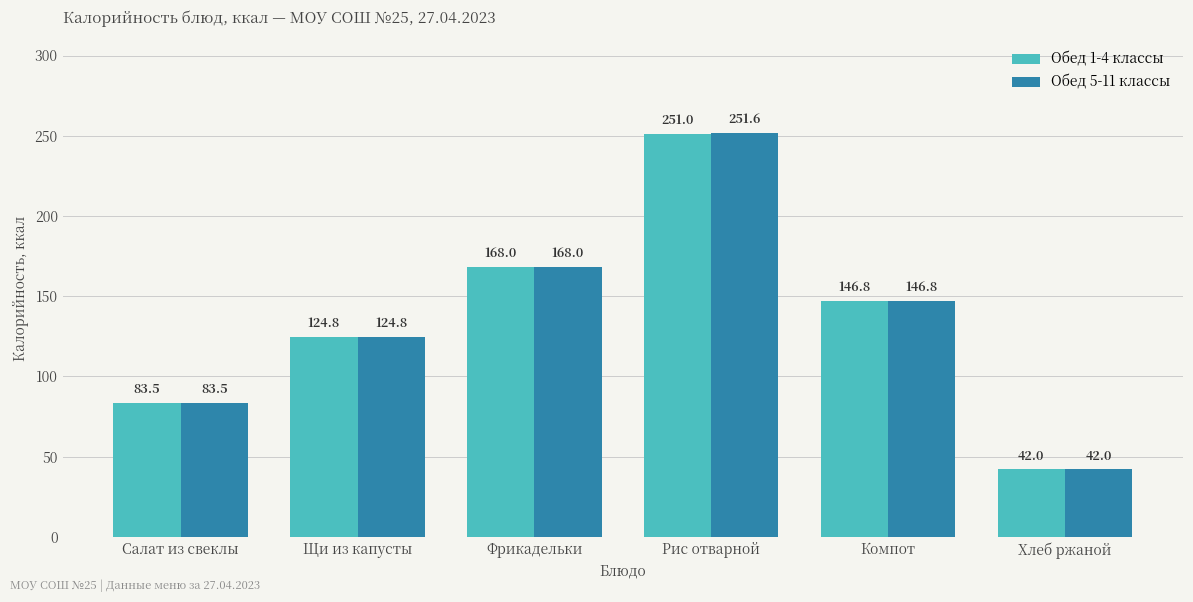

Is it true that Обед 5-11 классы equals 193.3 at Компот?

False